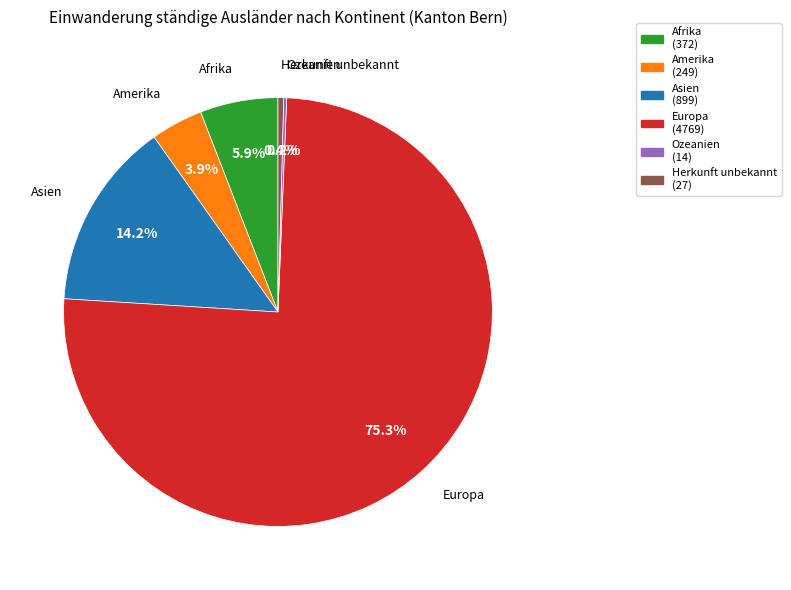

What percentage is NOT represented by Asien?

85.8%